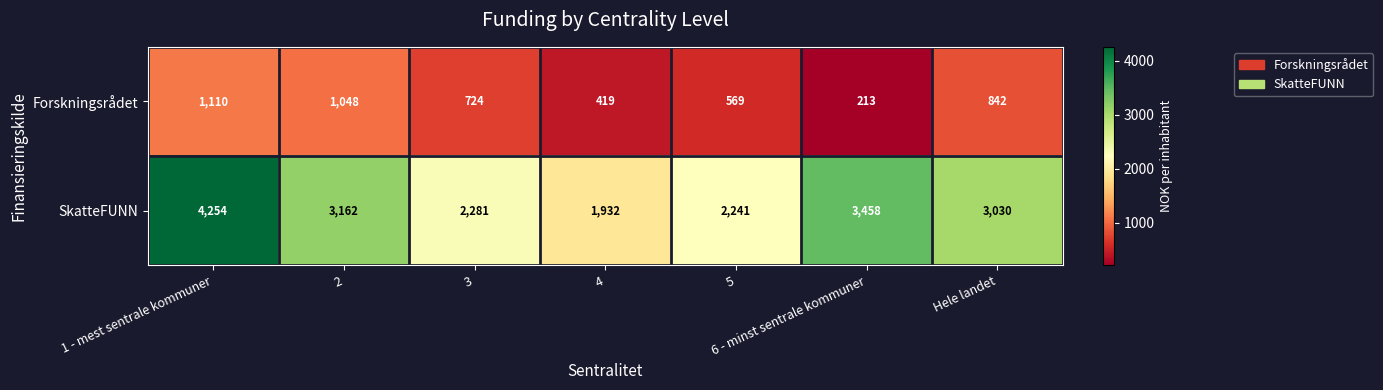

What is the lowest value of the Forskningsrådet series?

213